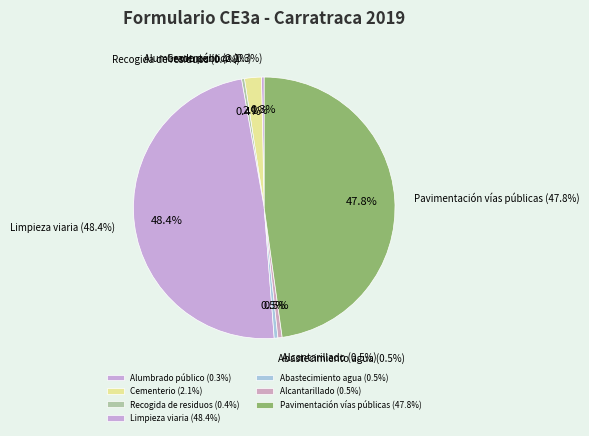

Is there any slice that represents more than half of the pie?

No